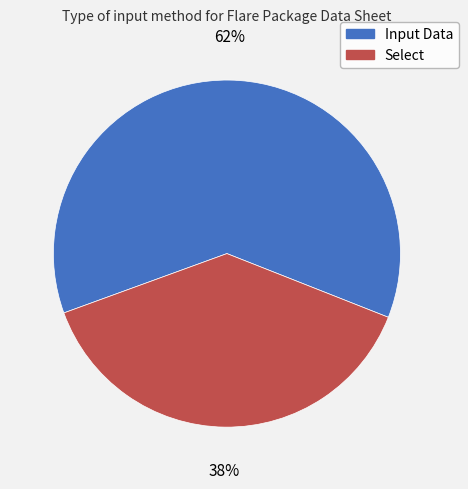

Rank the categories by value from highest to lowest.

Input Data, Select